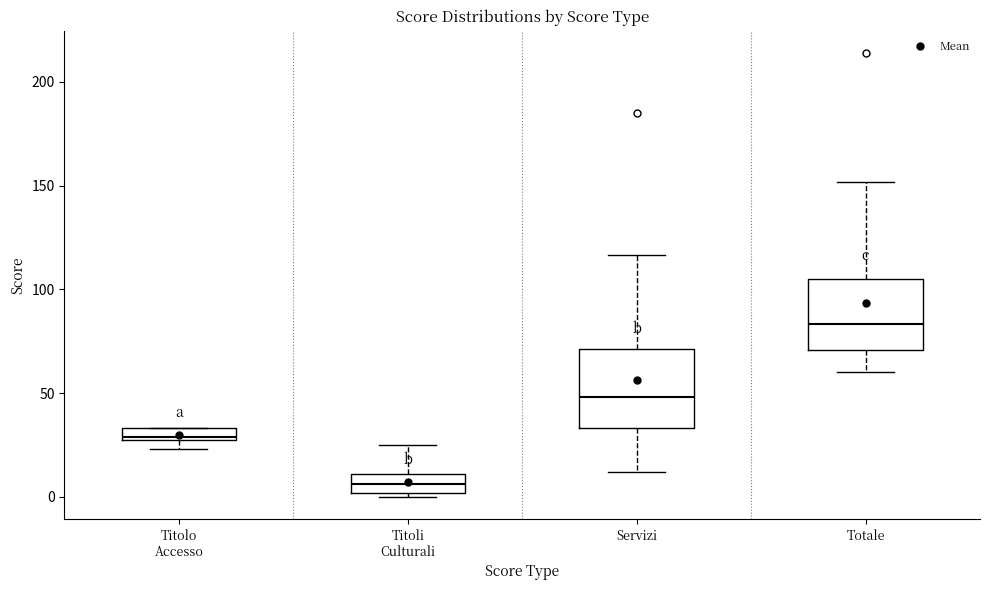

Which box's median line is the lowest?

Titoli Culturali